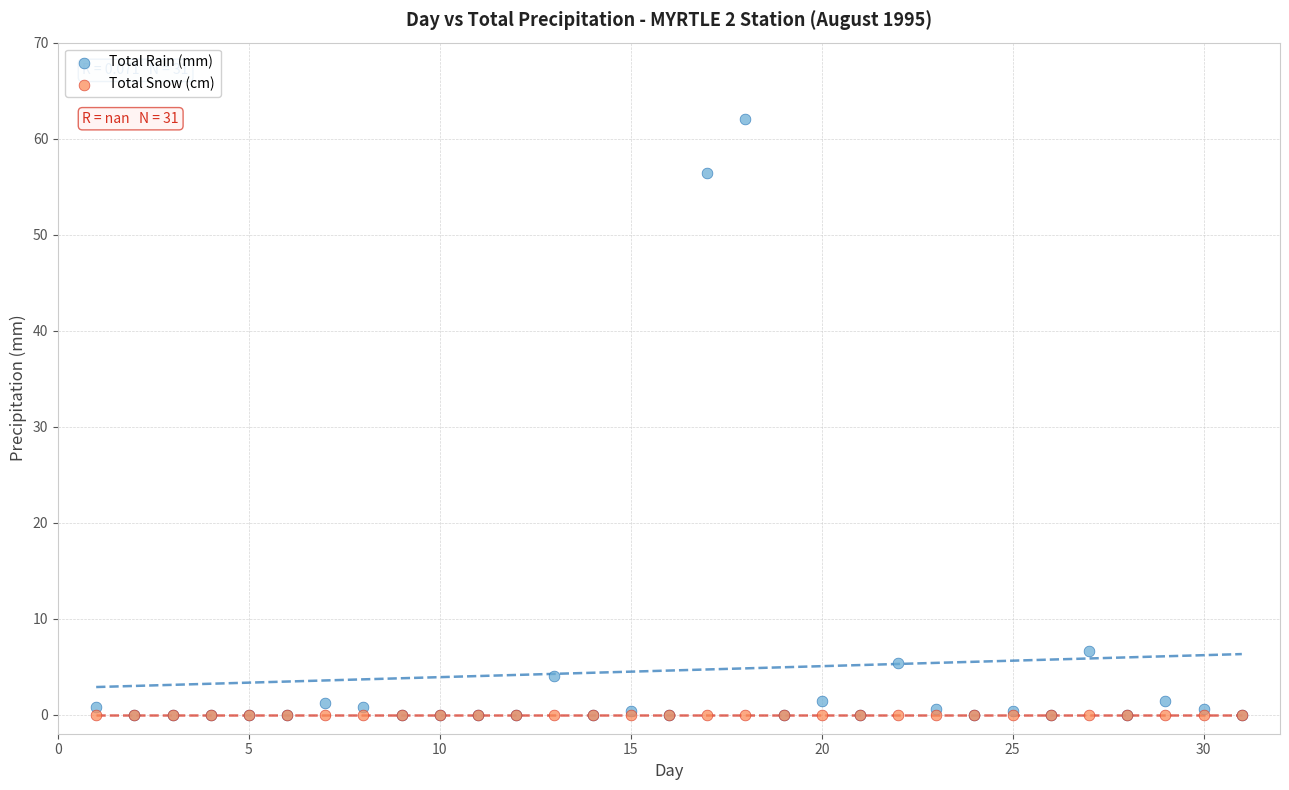

In the Total Rain (mm) series, what Y value is closest to 31?

6.6